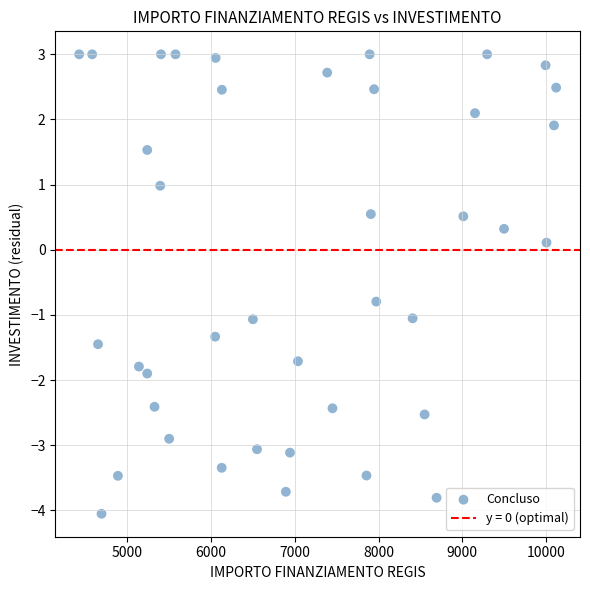

What is the range of X values (max minus min)?

5696.0